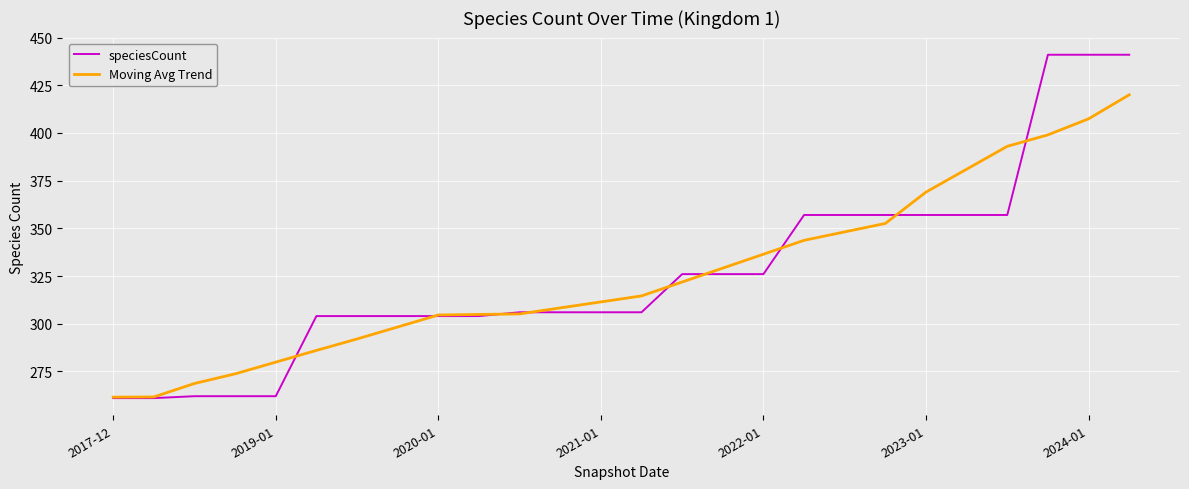

Which series has the widest spread of values?

speciesCount